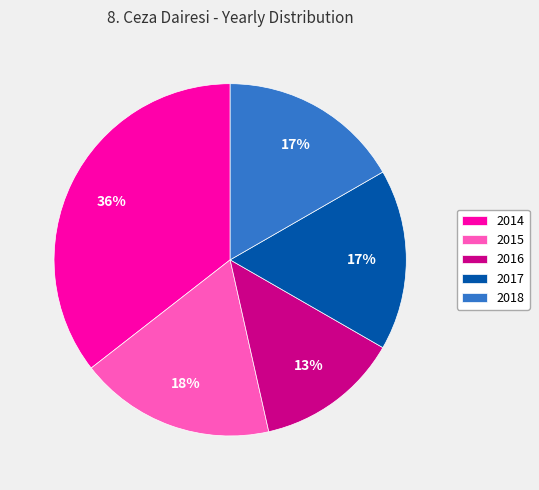

Between 2018 and 2014, which is larger?

2014